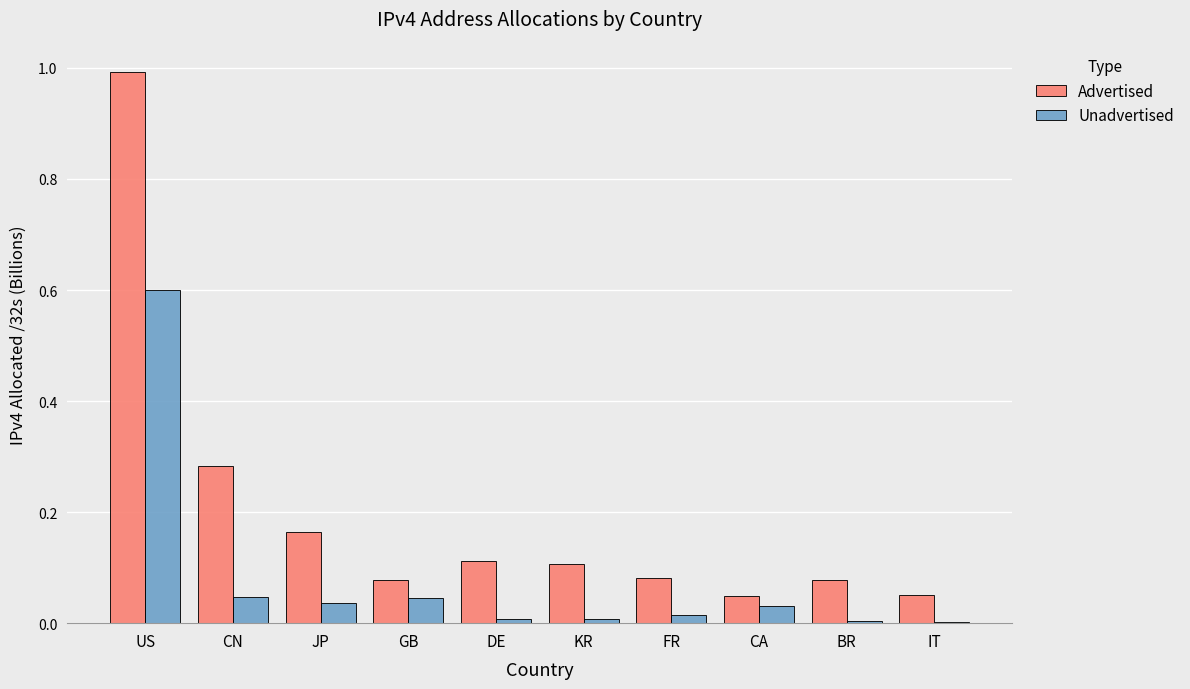

What is the sum of all Unadvertised values?

0.8